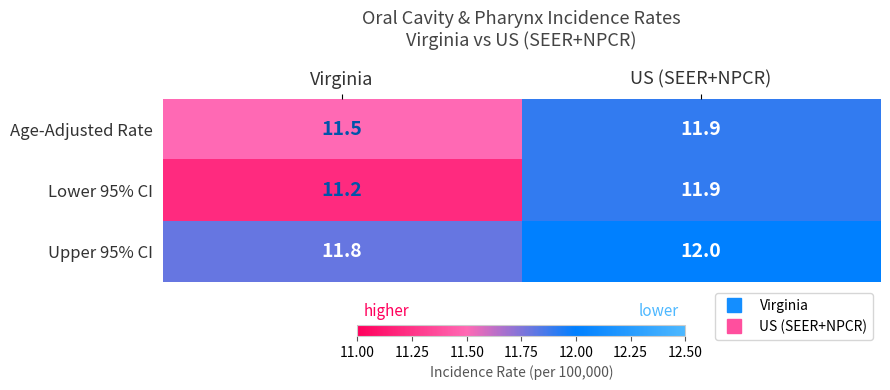

Count the number of categories in the chart.

2